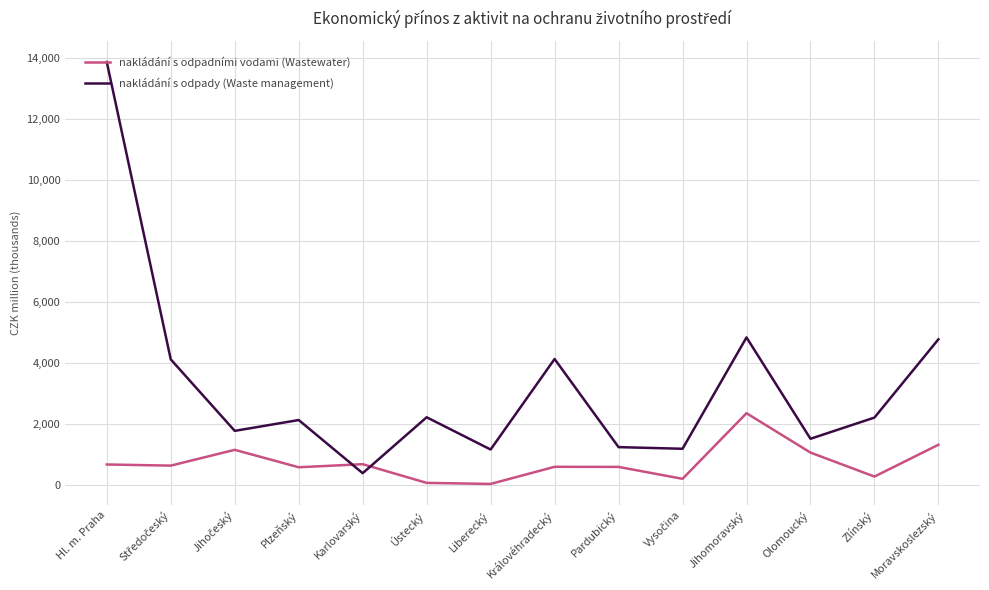

True or false: nakládání s odpady (Waste management) and nakládání s odpadními vodami (Wastewater) cross at least once.

True